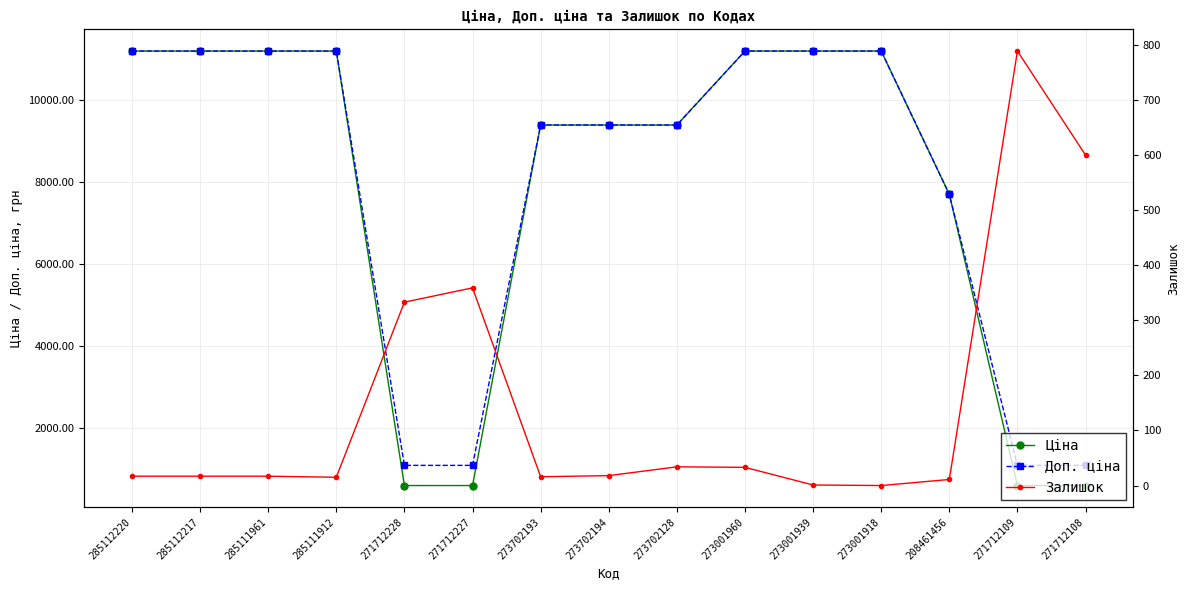

What is the spread (max minus min) of values at 273001939?

11187.2